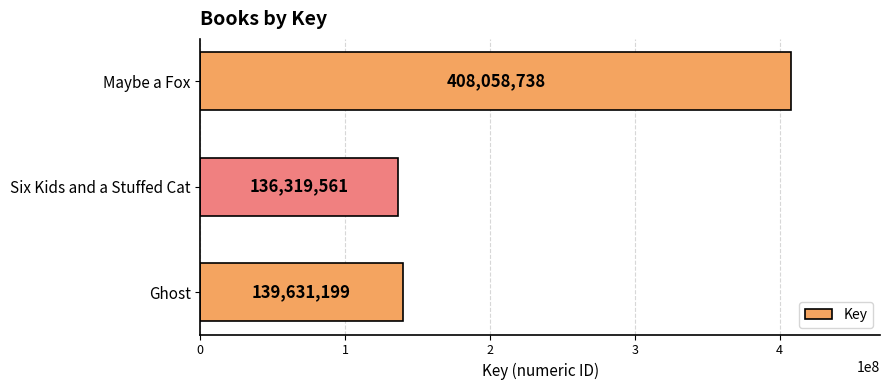

True or false: the data shows 139631199 at Ghost.

True